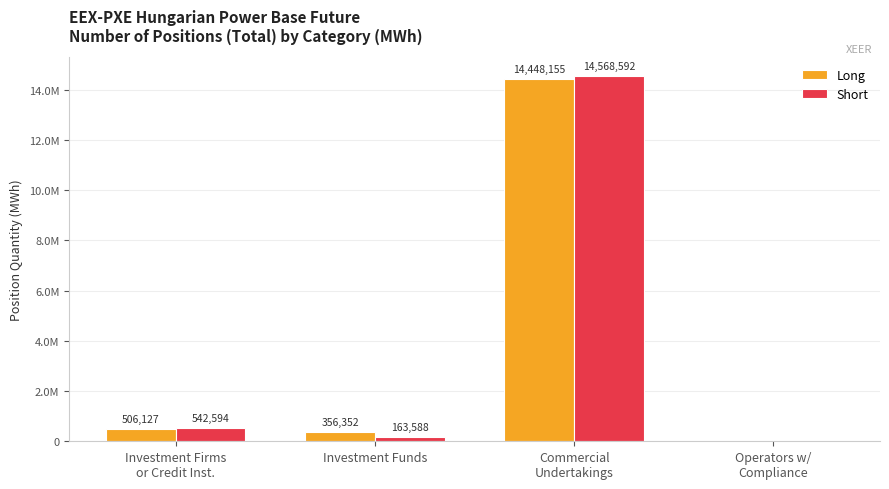

What is the average value of the Long series?

3827658